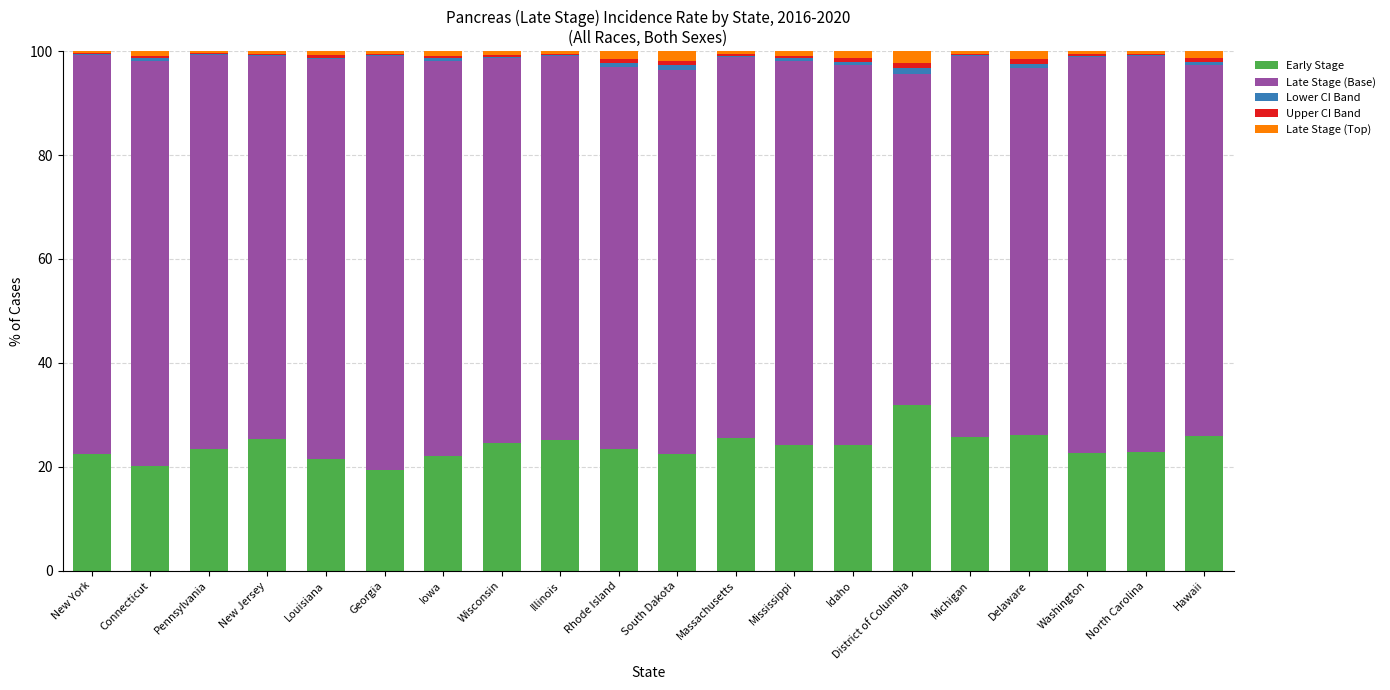

True or false: Early Stage has a value of 12.3 at Massachusetts.

False